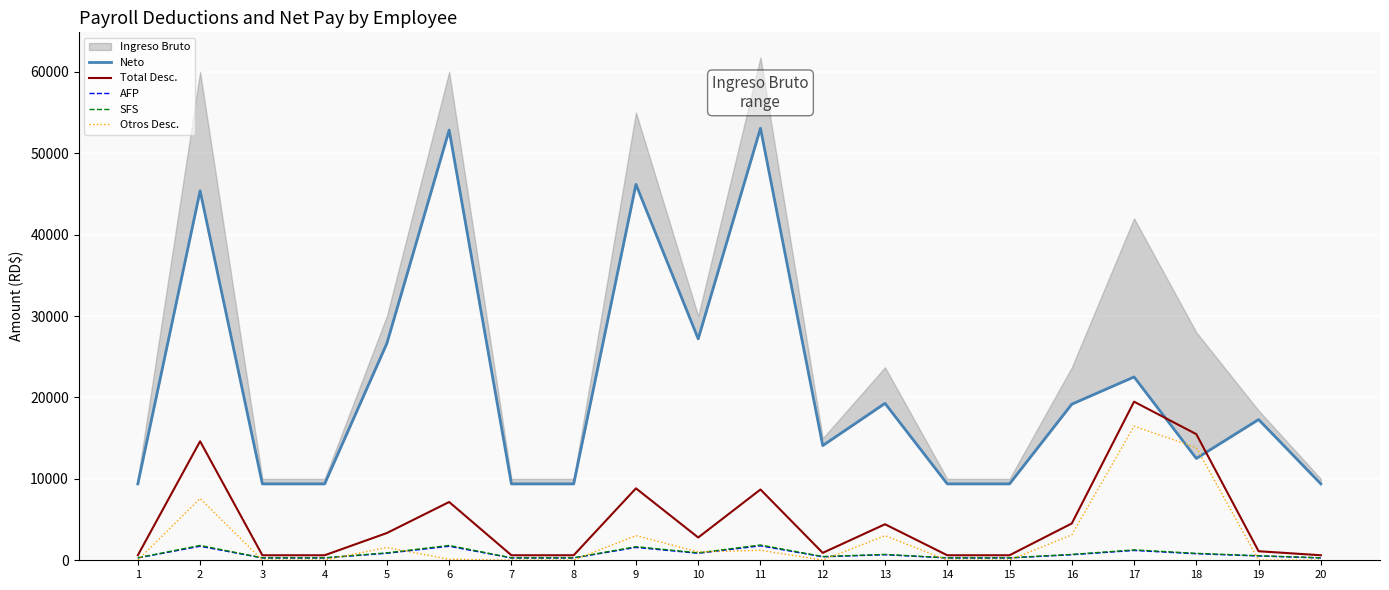

Reading left to right, list all the values displayed in this chart.

Neto: 9384.0	45382.3	9384.0	9384.0	26651.9	52842.3	9384.0	9384.0	46164.8	27202.0	53067.1	14088.5	19274.3	9384.0	9384.0	19176.0	22520.3	12509.2	17287.6	9384.0
Total Desc.: 616.0	14617.7	616.0	616.0	3348.1	7157.7	616.0	616.0	8835.2	2798.0	8692.9	911.5	4425.7	616.0	616.0	4524.0	19479.7	15490.8	1112.4	616.0
AFP: 287.0	1722.0	287.0	287.0	861.0	1722.0	287.0	287.0	1578.5	861.0	1772.5	430.5	680.2	287.0	287.0	680.2	1205.4	803.6	528.1	287.0
SFS: 304.0	1824.0	304.0	304.0	912.0	1824.0	304.0	304.0	1672.0	912.0	1877.5	456.0	720.5	304.0	304.0	720.5	1276.8	851.2	559.4	304.0
Otros Desc.: 25.0	7585.0	25.0	25.0	1575.1	125.0	25.0	25.0	3025.0	1025.0	1225.0	25.0	3025.0	25.0	25.0	3123.3	16475.1	13836.0	25.0	25.0